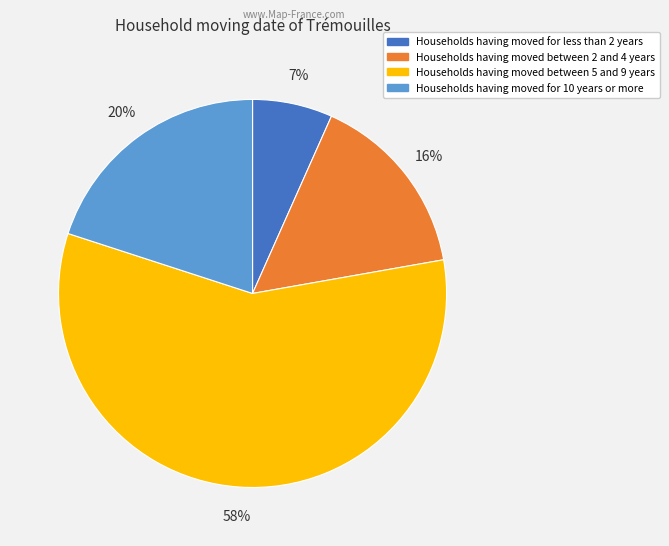

How many slices are in this pie chart?

4